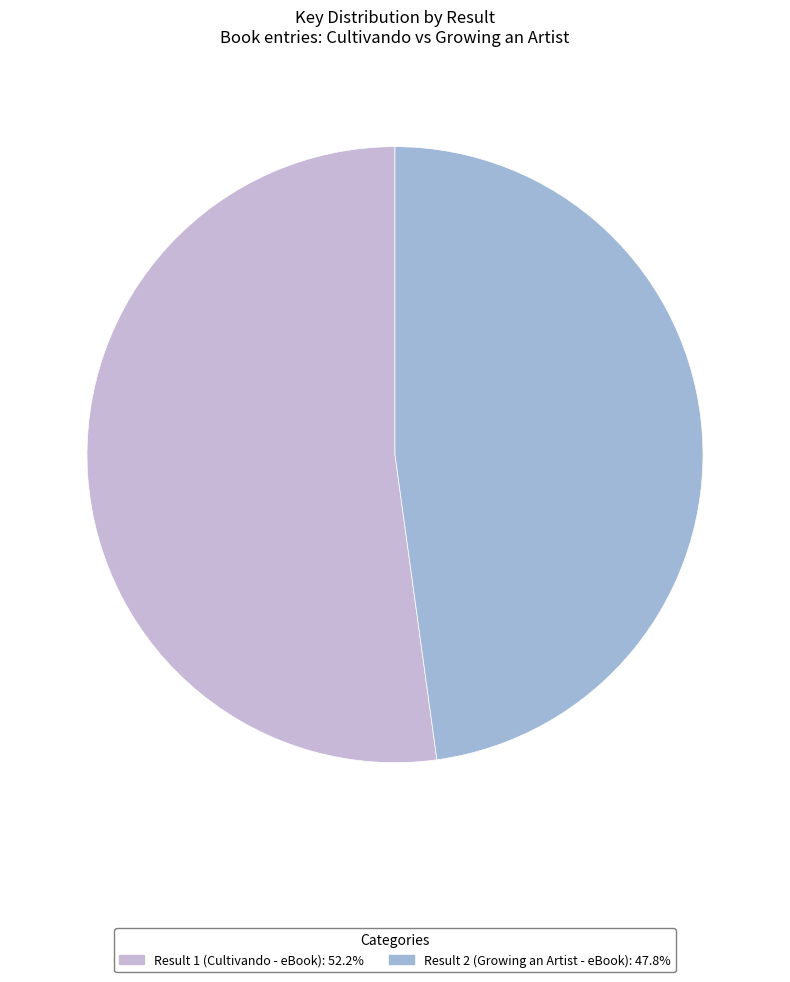

Which has a higher value, Result 1 (Cultivando - eBook) or Result 2 (Growing an Artist - eBook)?

Result 1 (Cultivando - eBook)